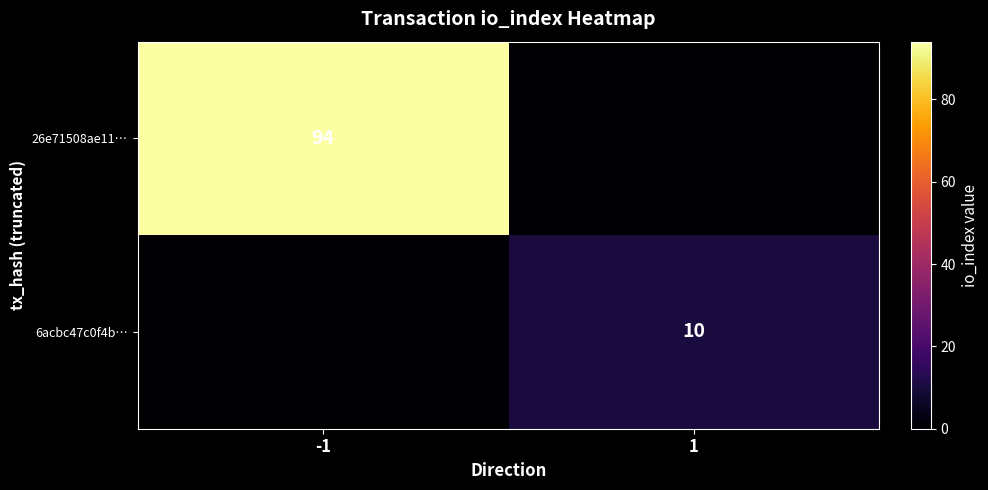

The value of 26e71508ae11… at -1 is 94. True or false?

True